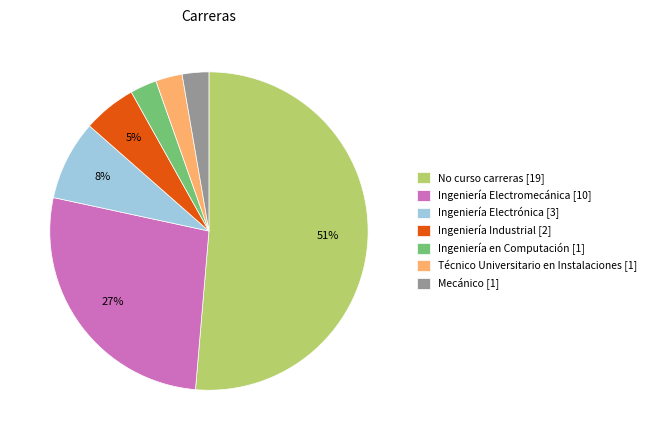

Count the number of slices in the pie.

7